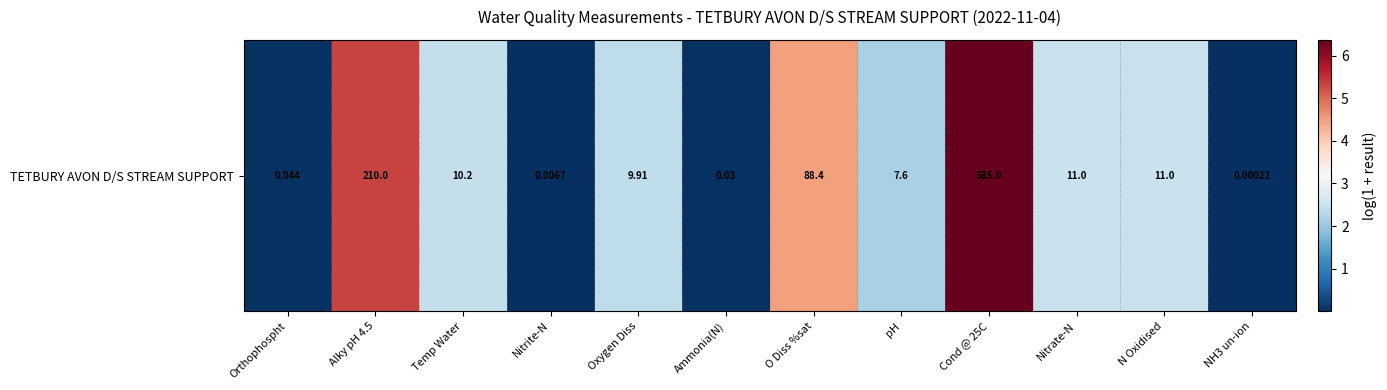

List the labels in order of value, smallest first.

NH3 un-ion, Nitrite-N, Ammonia(N), Orthophospht, pH, Oxygen Diss, Temp Water, Nitrate-N, N Oxidised, O Diss %sat, Alky pH 4.5, Cond @ 25C